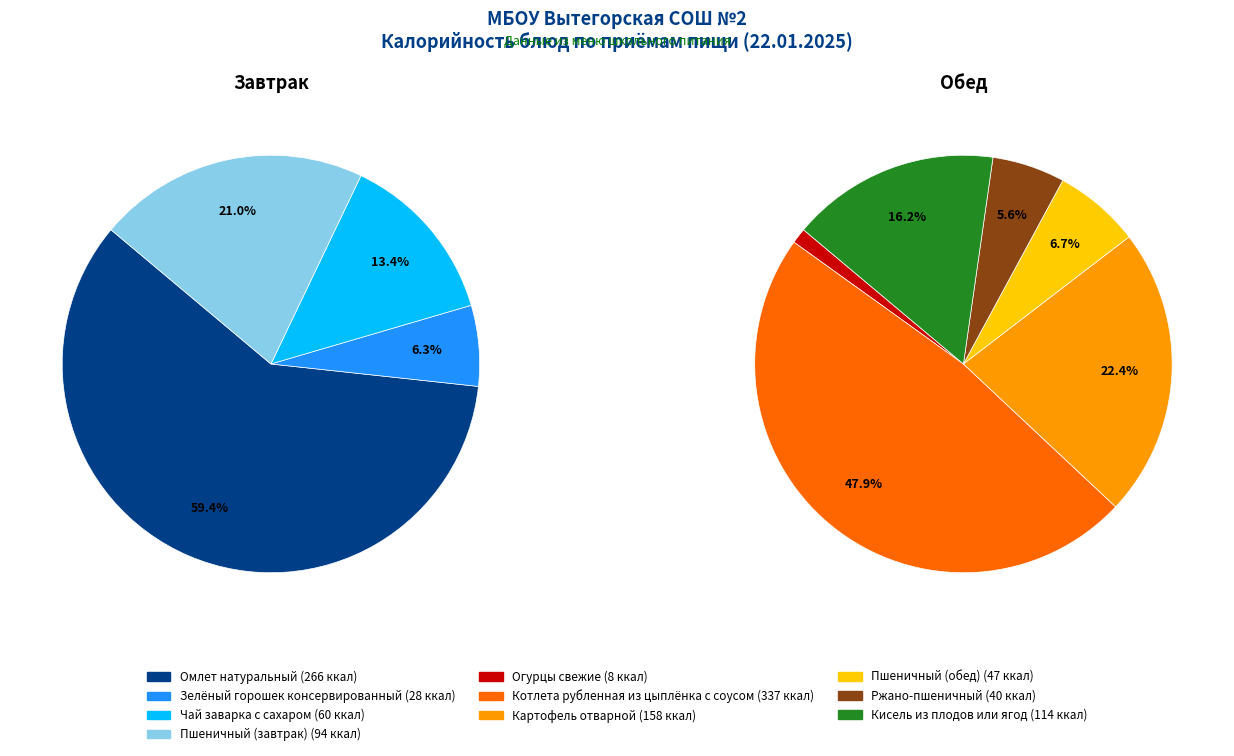

Count the number of slices in the pie.

10